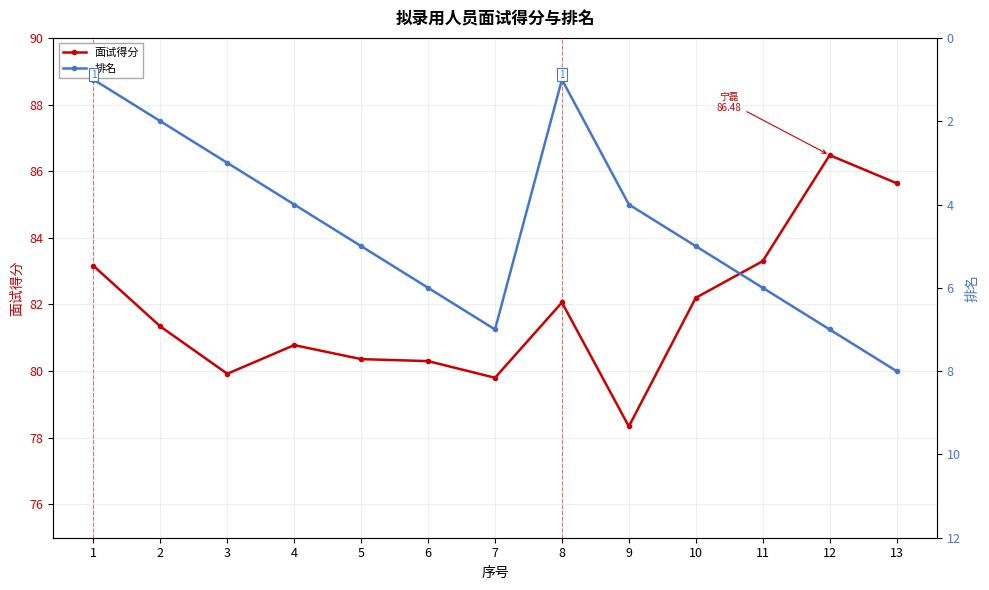

Which series changed the most between 8 and 9?

面试得分